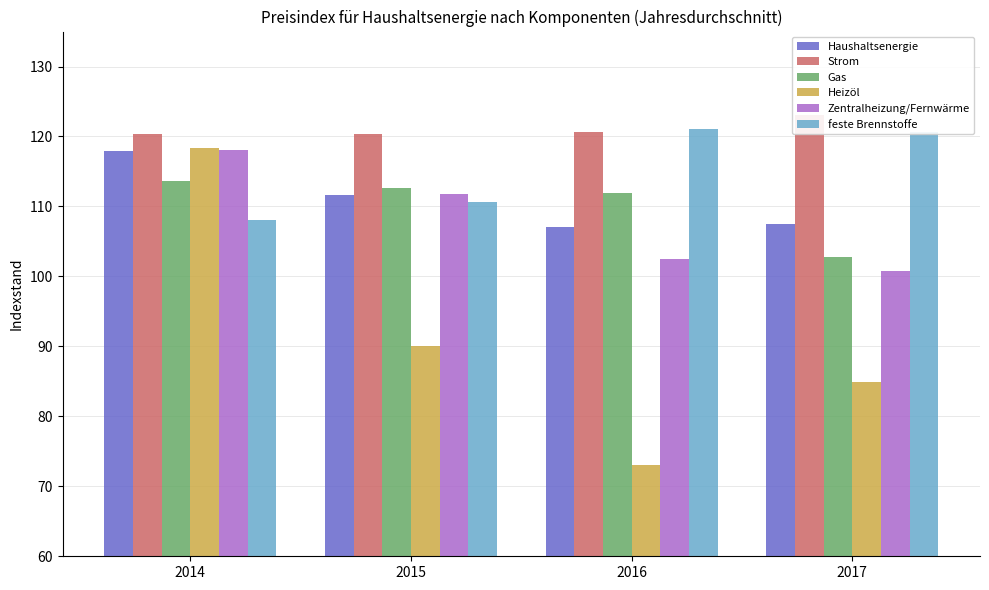

Reading left to right, transcribe all the data shown in this chart.

Haushaltsenergie: 117.9	111.7	107.0	107.5
Strom: 120.4	120.4	120.6	123.1
Gas: 113.6	112.7	111.9	102.8
Heizöl: 118.3	90.0	73.1	84.9
Zentralheizung/Fernwärme: 118.0	111.8	102.5	100.8
feste Brennstoffe: 108.1	110.7	121.1	120.7